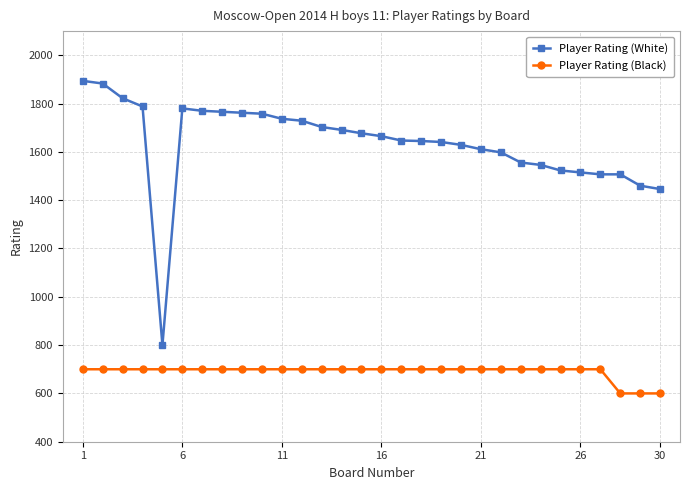

What is the maximum value for Player Rating (White)?

1894